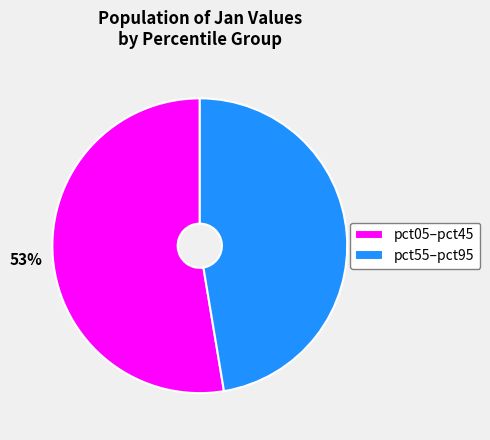

How many slices are in this pie chart?

2